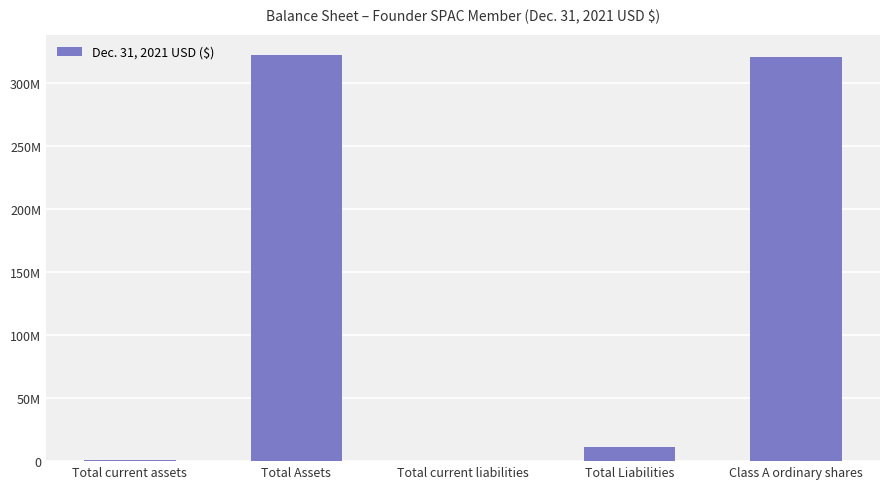

Are the bars horizontal?

No